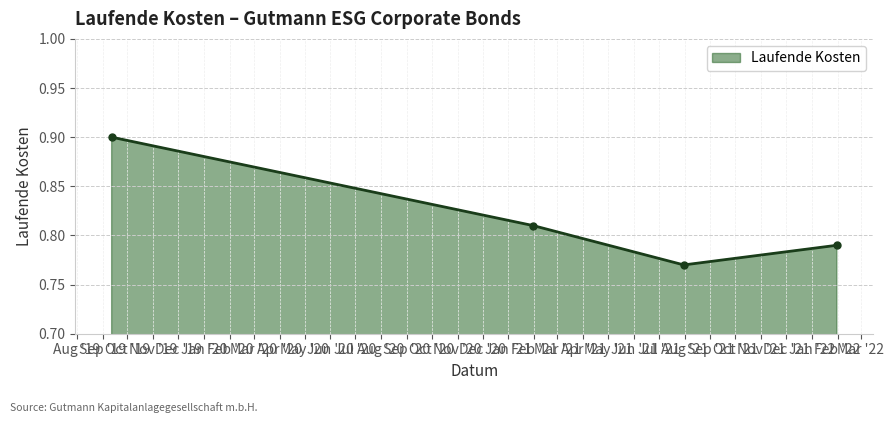

What is the maximum value shown in the chart?

0.9